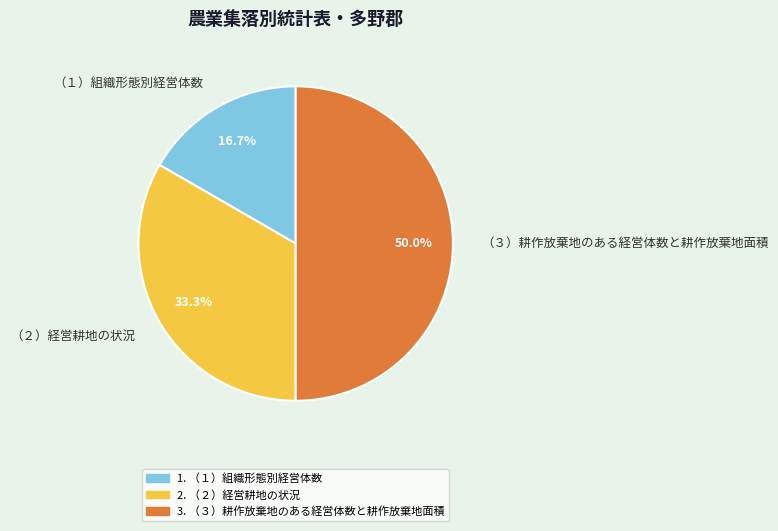

Which has a higher value, （１）組織形態別経営体数 or （３）耕作放棄地のある経営体数と耕作放棄地面積?

（３）耕作放棄地のある経営体数と耕作放棄地面積